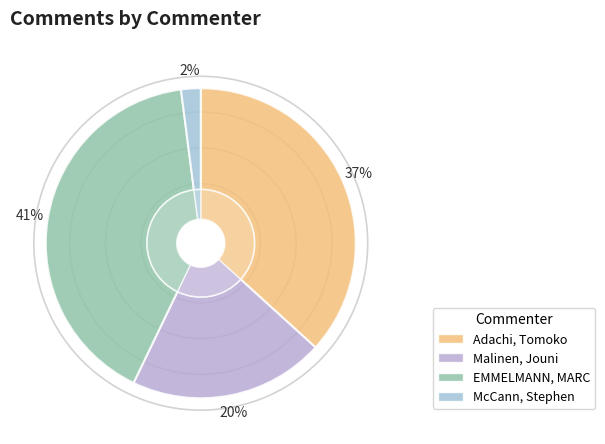

To the nearest percent, what is the average slice percentage?

25%